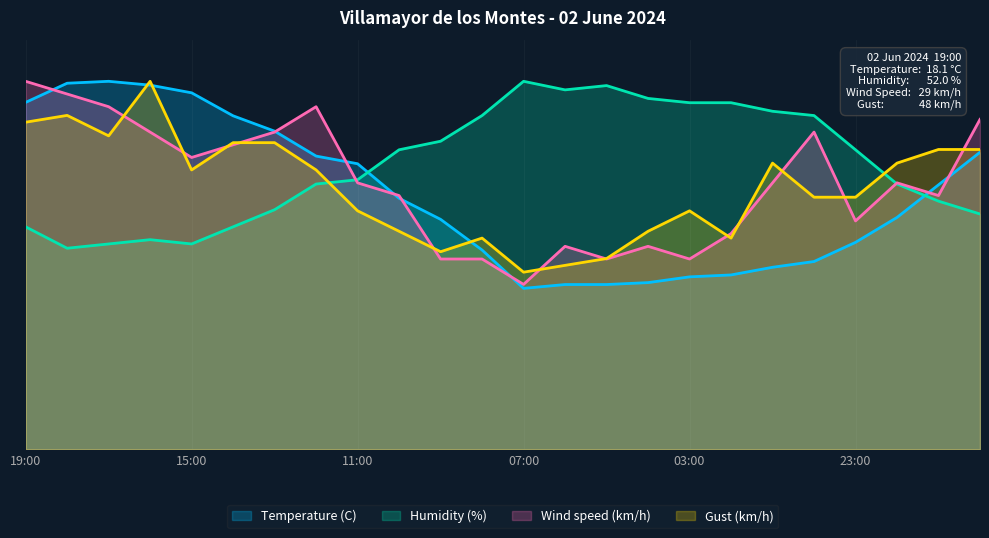

How many distinct data groups are displayed?

4